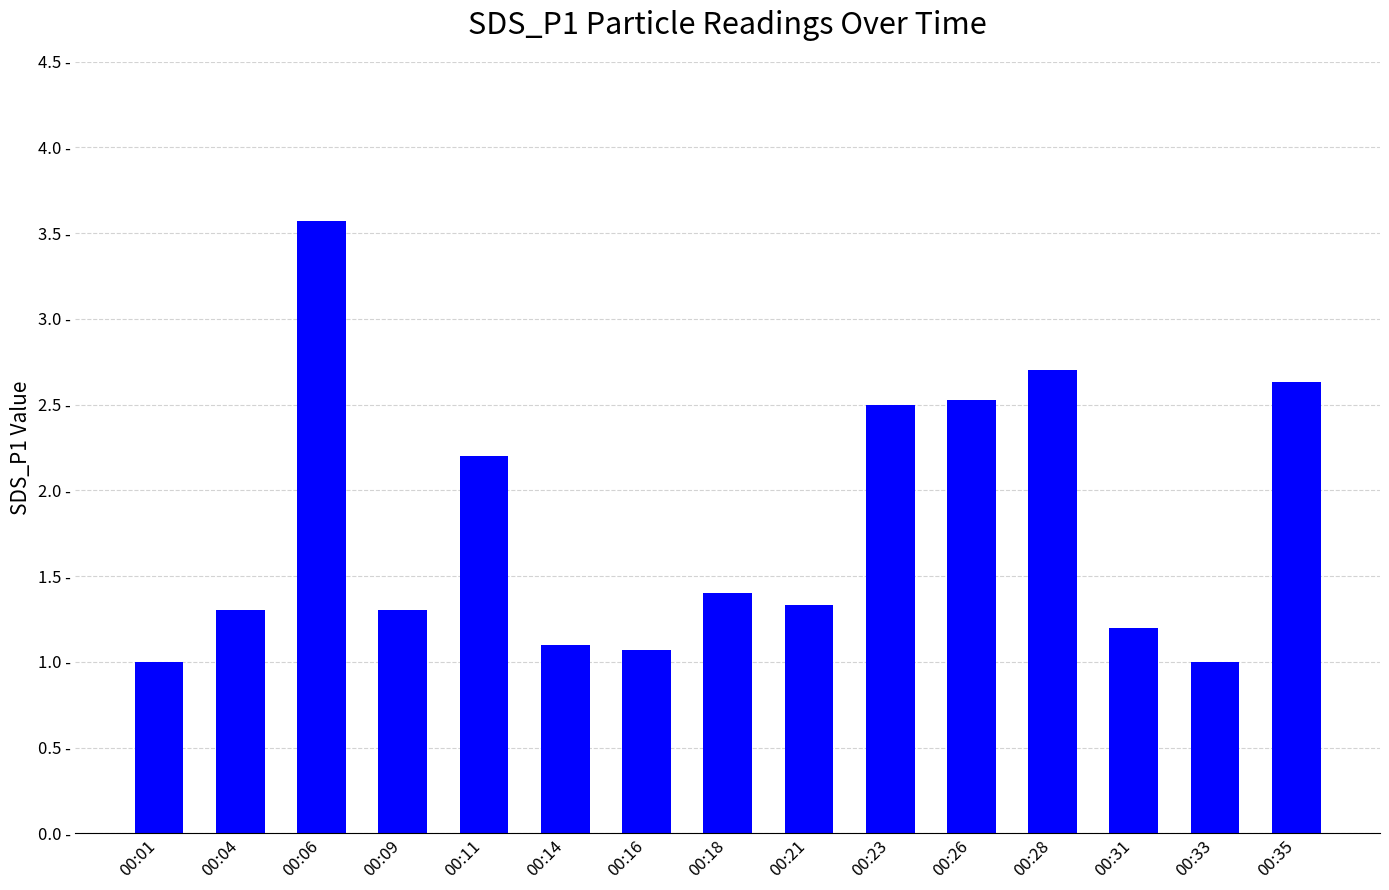

Are the bars grouped side by side (vs. stacked)?

No